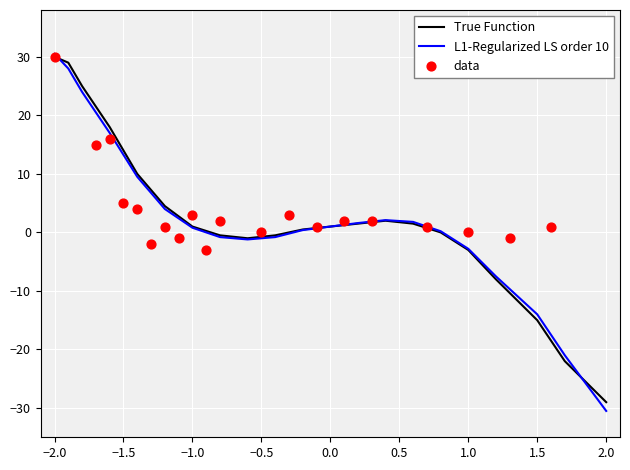

What are all the series names shown in the legend?

True Function, L1-Regularized LS order 10, data